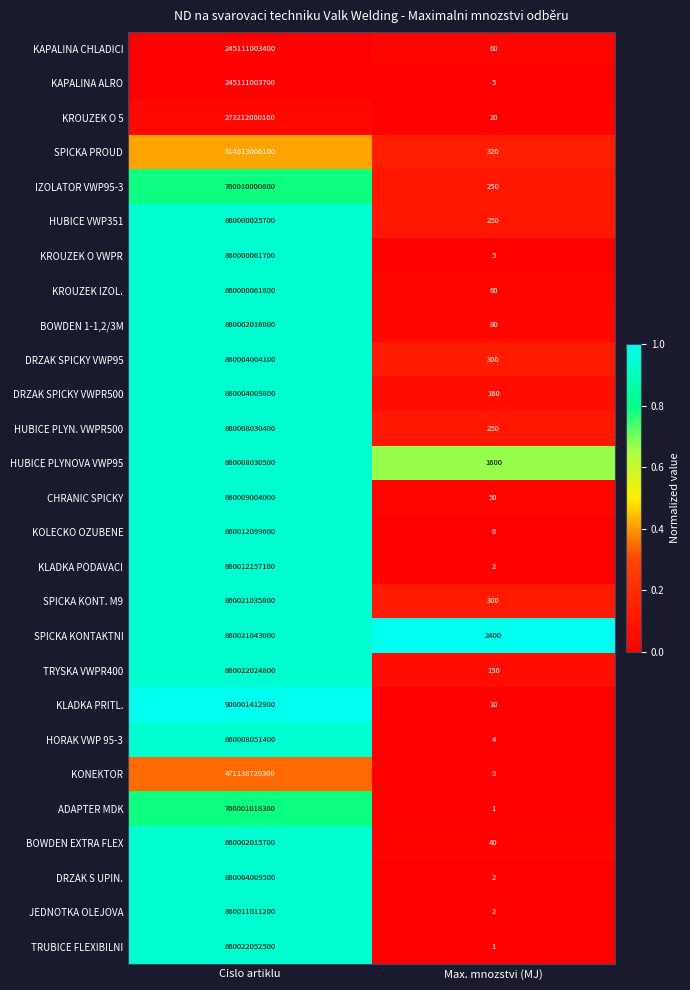

The TRYSKA VWPR400 series shows 382124841461 at Cislo artiklu. True or false?

False